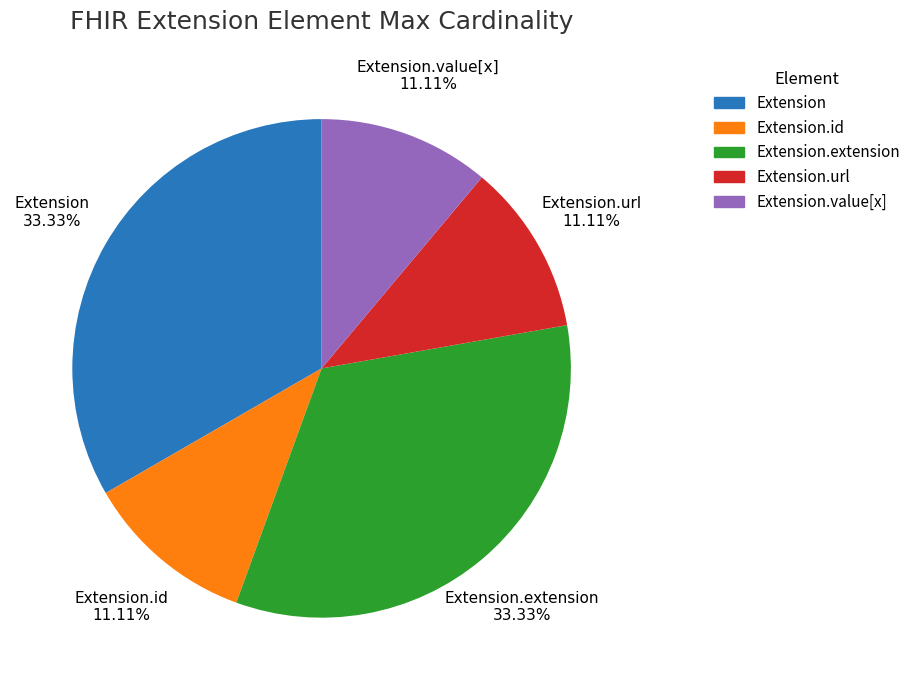

How many slices are in this pie chart?

5